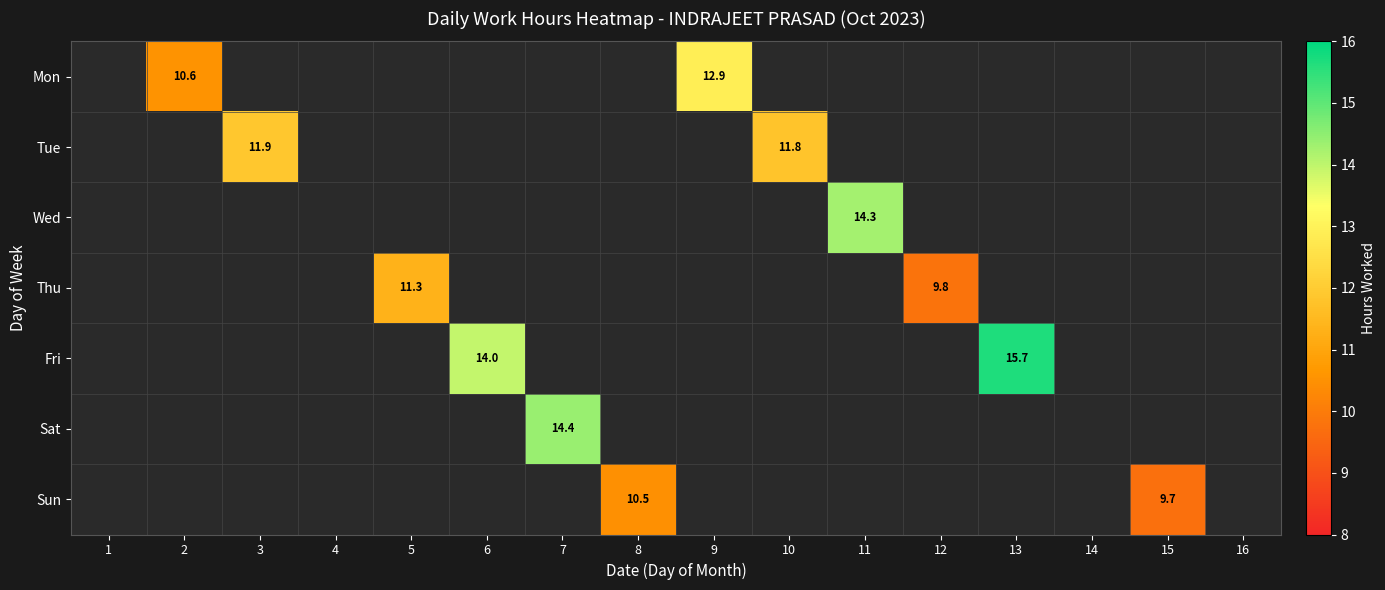

How many values in the Mon series exceed 12?

1